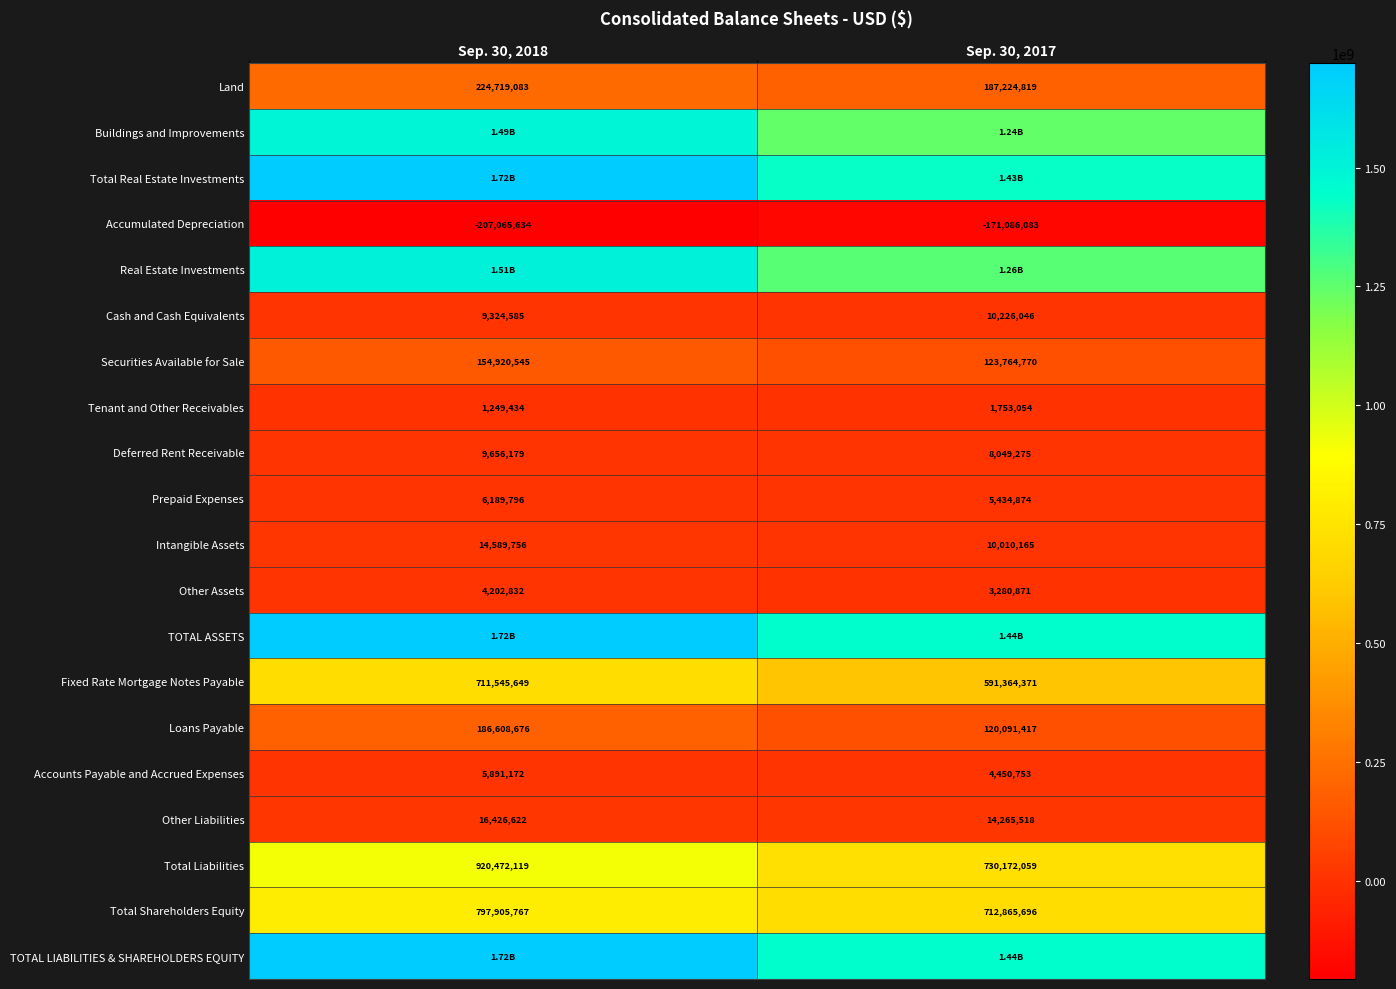

True or false: Tenant and Other Receivables has a value of 3012630 at Sep. 30, 2017.

False